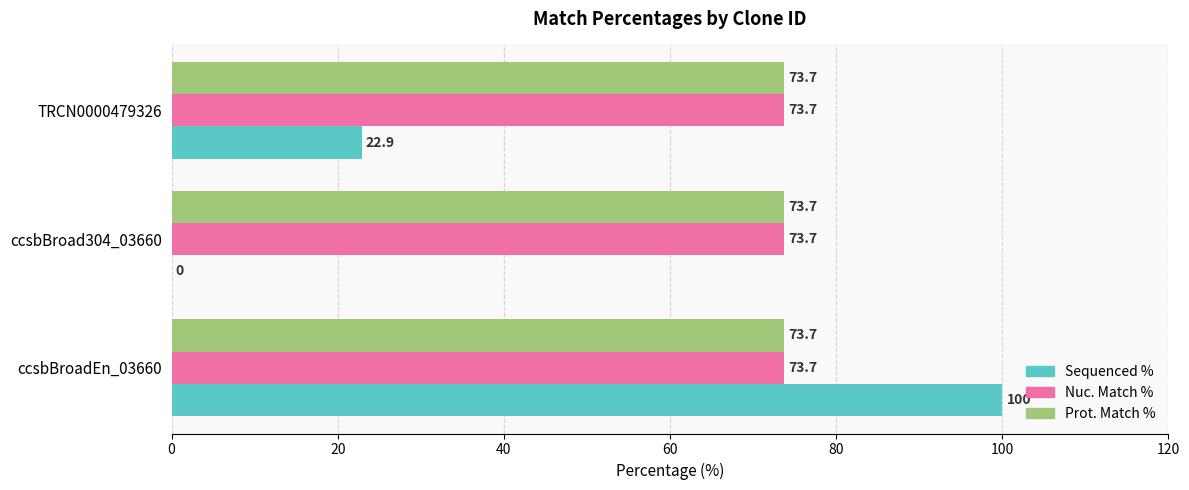

At which category is the sum across all series the highest?

ccsbBroadEn_03660